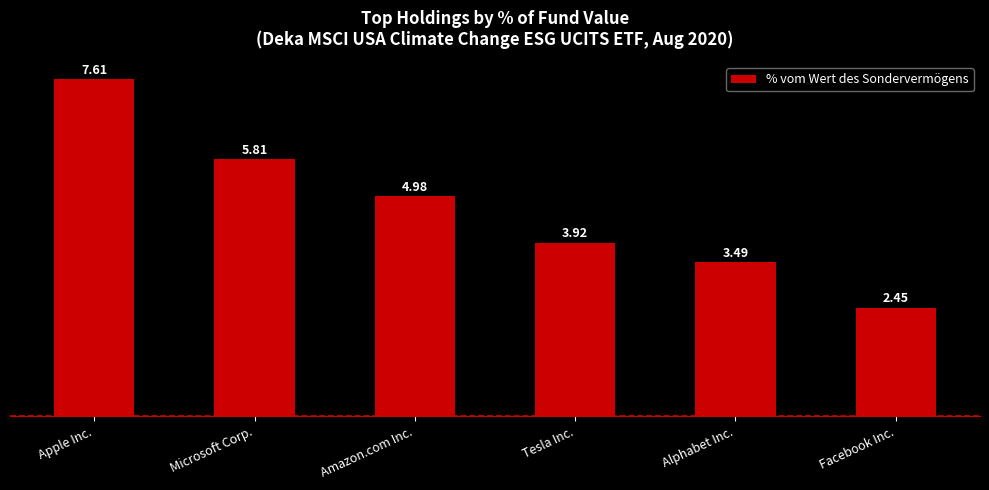

What is the average value?

4.7